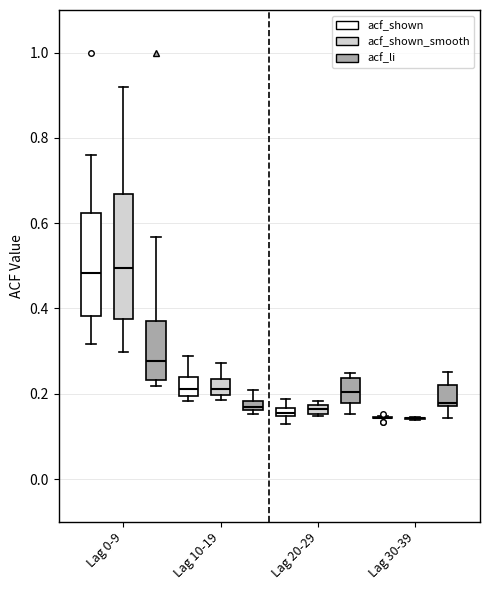

Comparing the boxes themselves (not the whiskers), which one is the tallest?

Lag 0-9 (acf_shown_smooth)